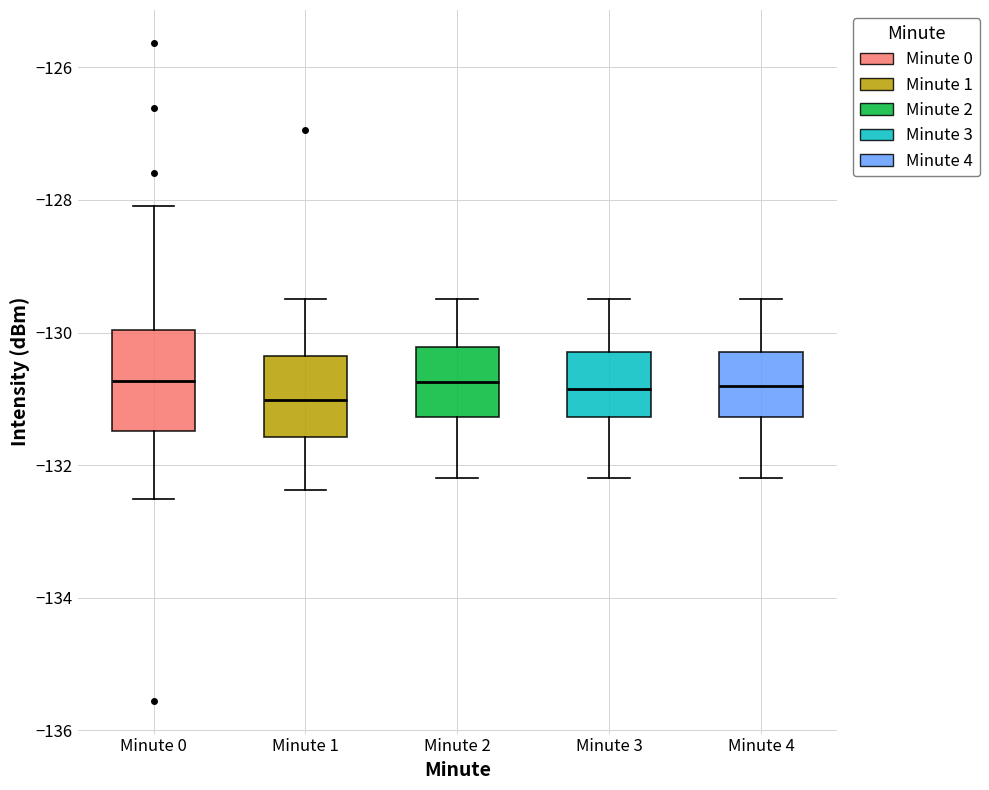

Reading left to right, transcribe this box plot: for each box, give where its median line is, the range the box spans, and where its two whiskers end, as read against the y-axis. The values are not printed on the chart, so give them approximately, as read against the axis.

Minute 0: median -130.8, box -131.4 to -130.0, whiskers -132.6 to -128.0
Minute 1: median -131.0, box -131.6 to -130.4, whiskers -132.4 to -129.4
Minute 2: median -130.8, box -131.2 to -130.2, whiskers -132.2 to -129.4
Minute 3: median -130.8, box -131.2 to -130.2, whiskers -132.2 to -129.4
Minute 4: median -130.8, box -131.2 to -130.2, whiskers -132.2 to -129.4